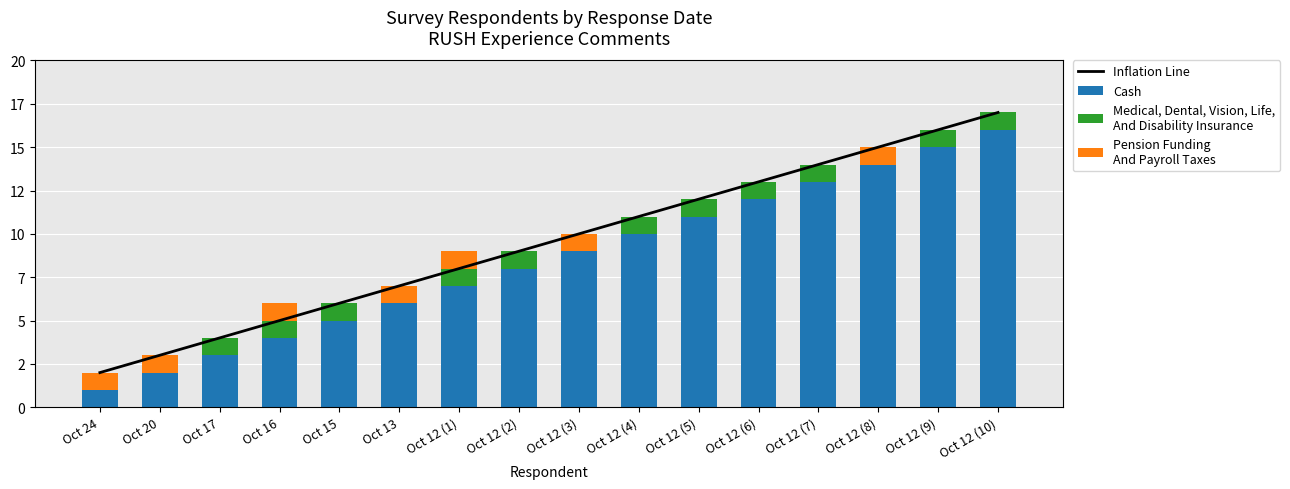

Rank the series at Oct 12 (1) from lowest to highest value.

Medical, Dental, Vision, Life,
And Disability Insurance, Pension Funding
And Payroll Taxes, Cash, Inflation Line